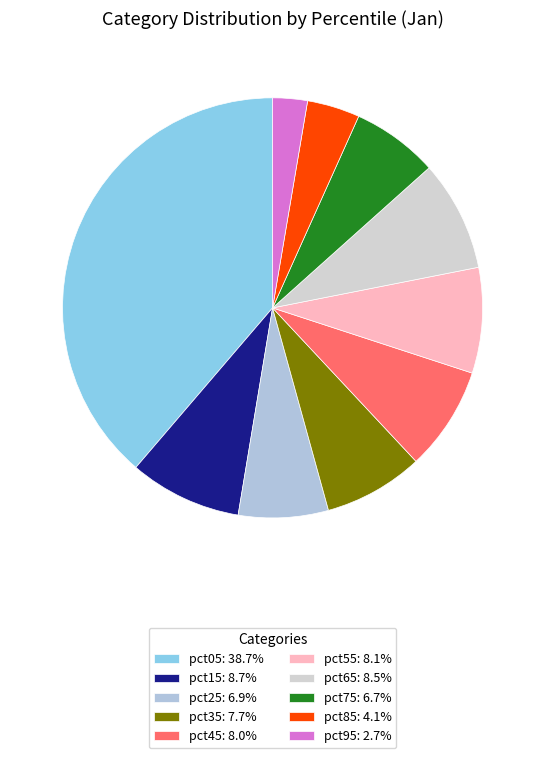

True or false: pct15 accounts for 9% of the total.

True